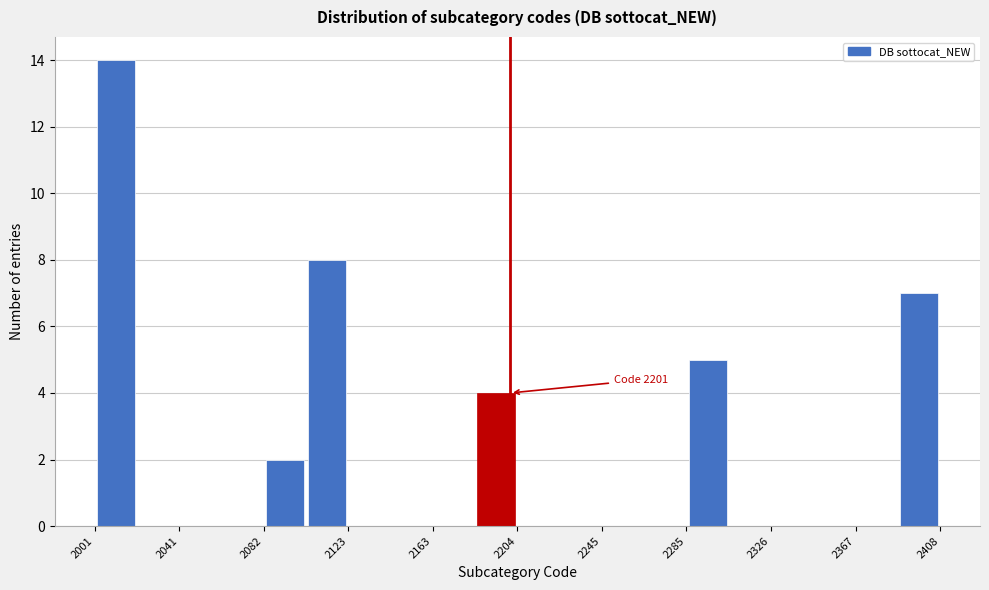

Over which range of the x-axis is the bar tallest?

2000 to 2020